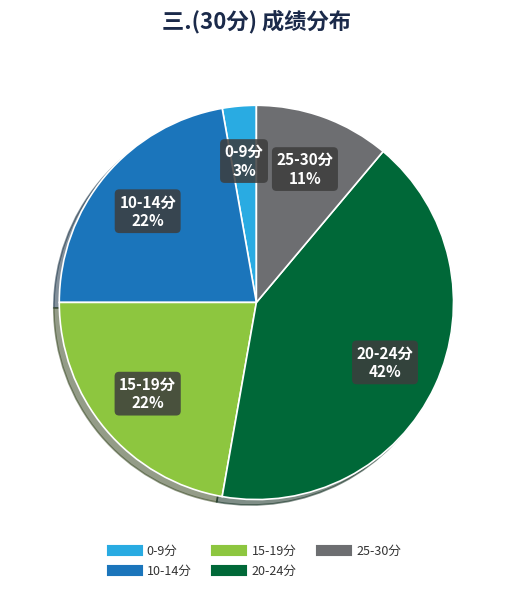

To the nearest percent, what is the average slice percentage?

20%